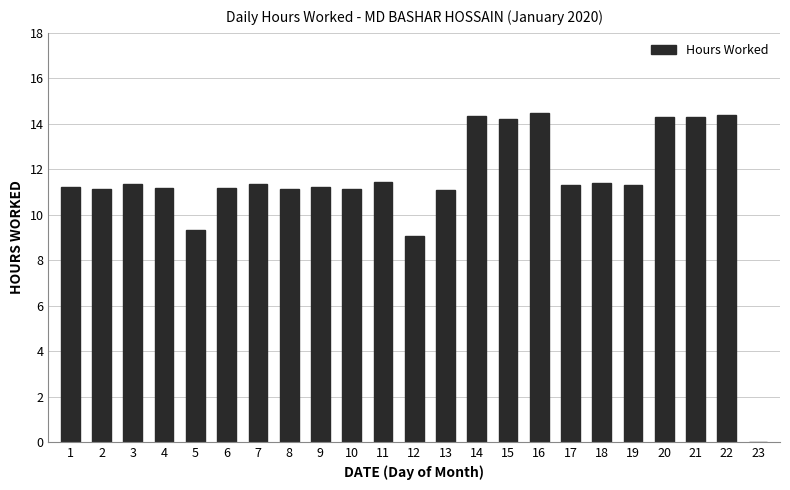

How many data points are above 11?

20